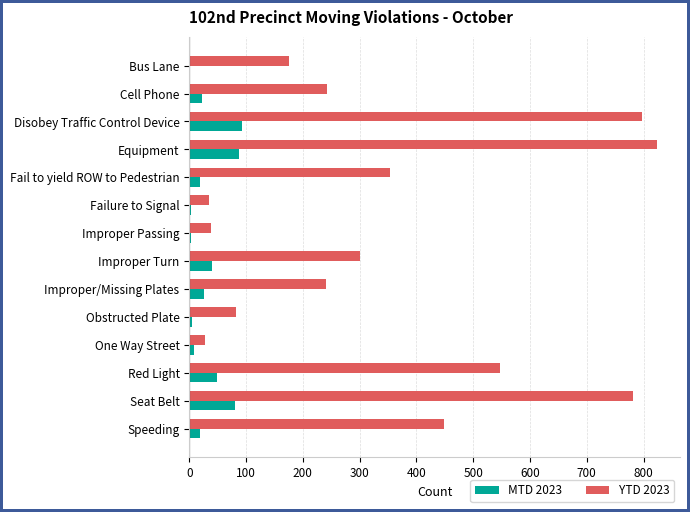

True or false: YTD 2023 has a value of 75 at Improper Turn.

False